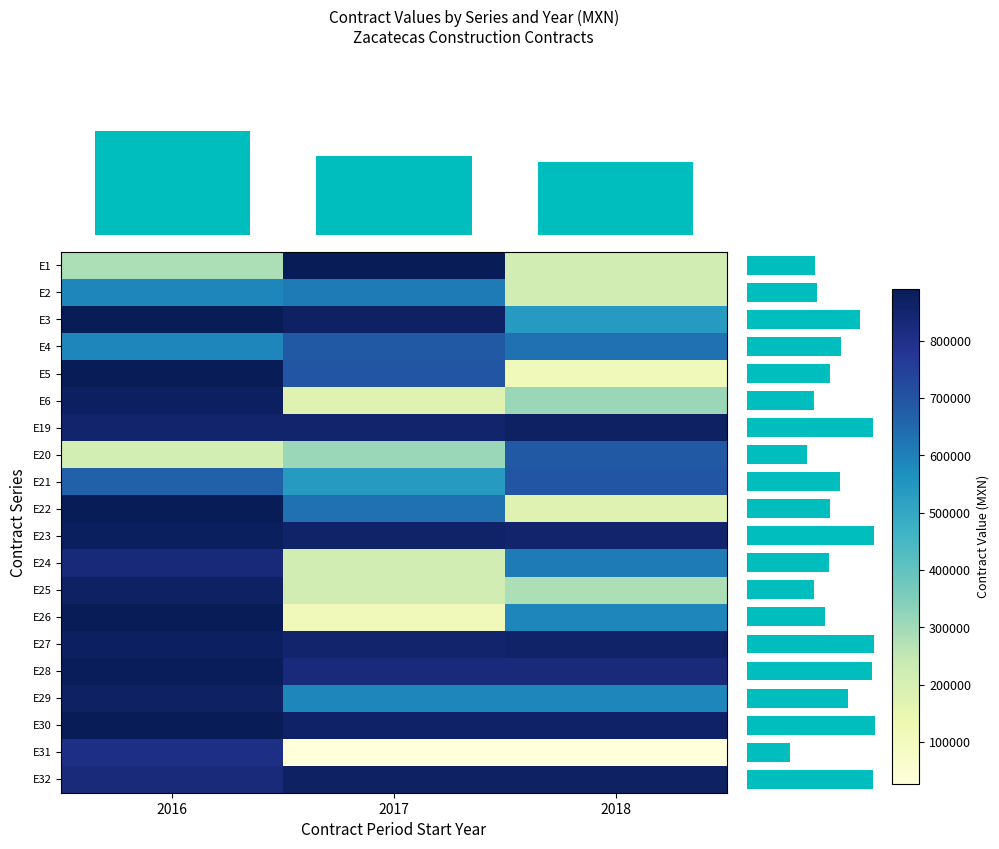

What is the difference between the maximum and minimum values in the E26 series?

777613.1